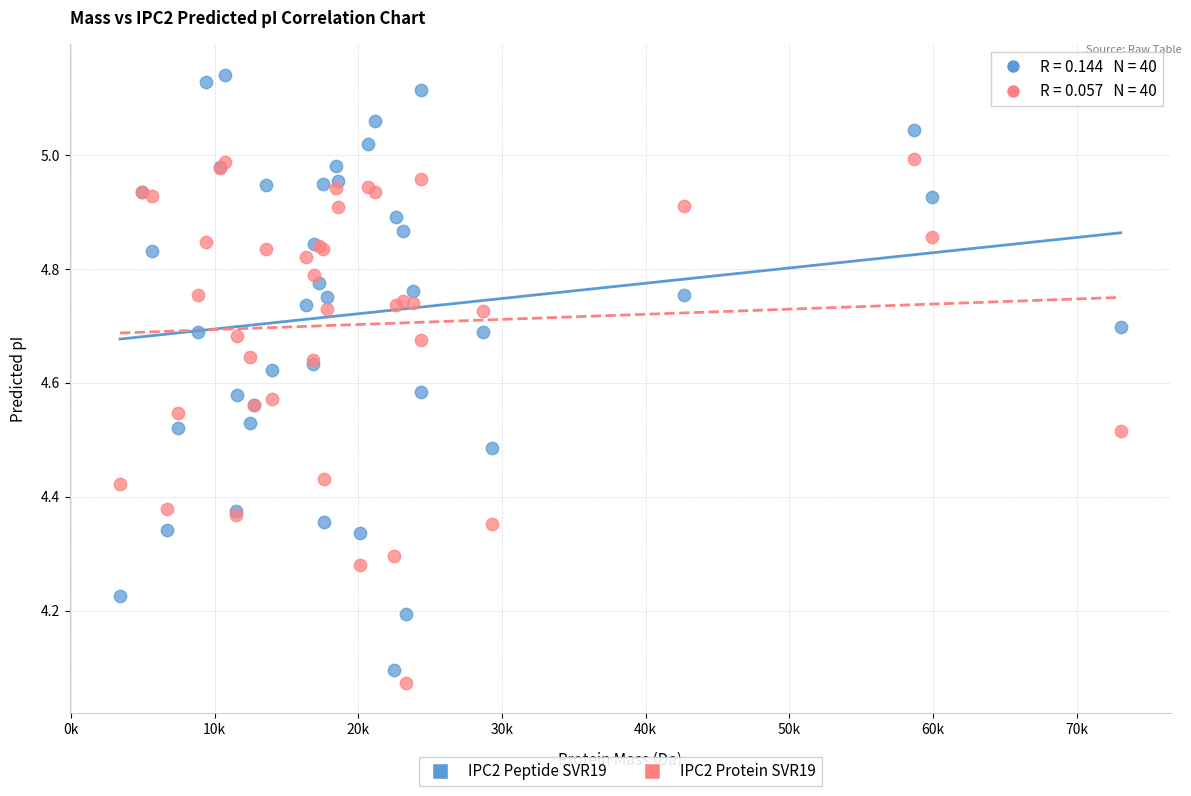

Which series has the widest spread of Y values?

IPC2 Peptide SVR19